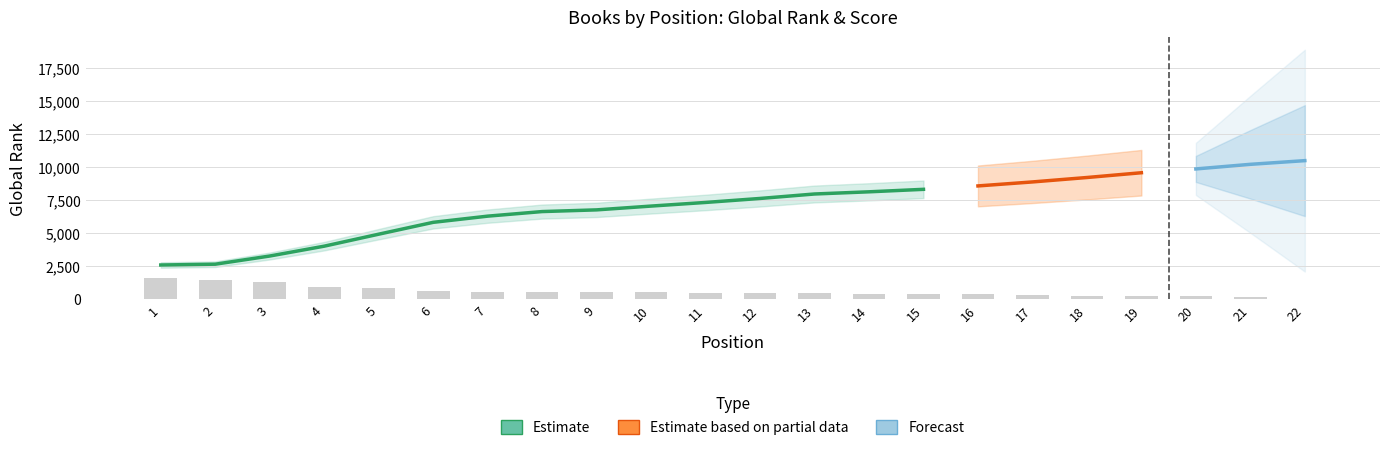

Reading left to right, list all the values displayed in this chart.

1638.1	1433.4	1314.8	937.6	829.9	635.9	582.0	560.4	560.4	517.3	474.2	474.2	452.6	420.3	388.0	377.2	355.7	280.2	237.1	215.5	204.8	43.1